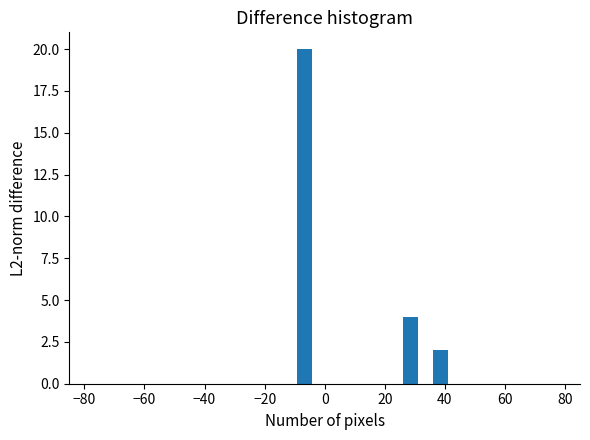

Read against the x-axis, roughly where is the centre of the tallest bar?

-6